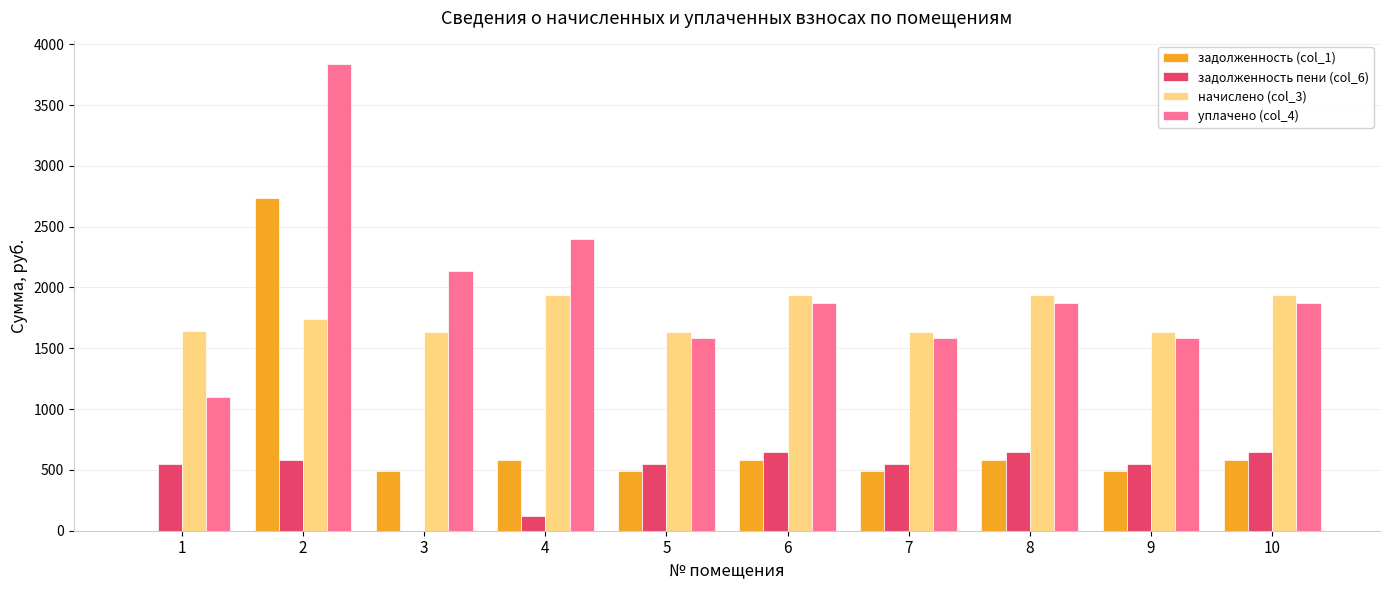

Which series has the largest total across all categories?

уплачено (col_4)